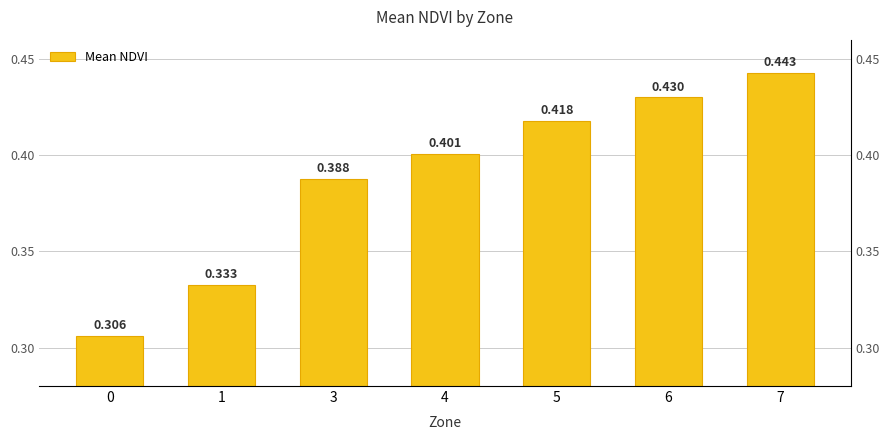

Reading right to left, list all the values displayed in this chart.

7=0.4	6=0.4	5=0.4	4=0.4	3=0.4	1=0.3	0=0.3